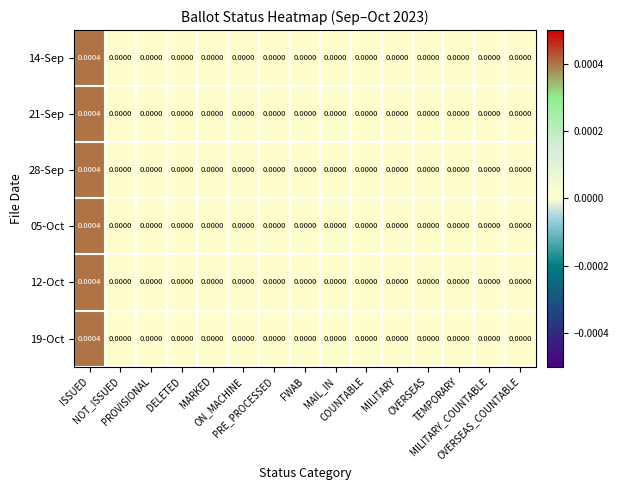

Count the number of data series in this chart.

6